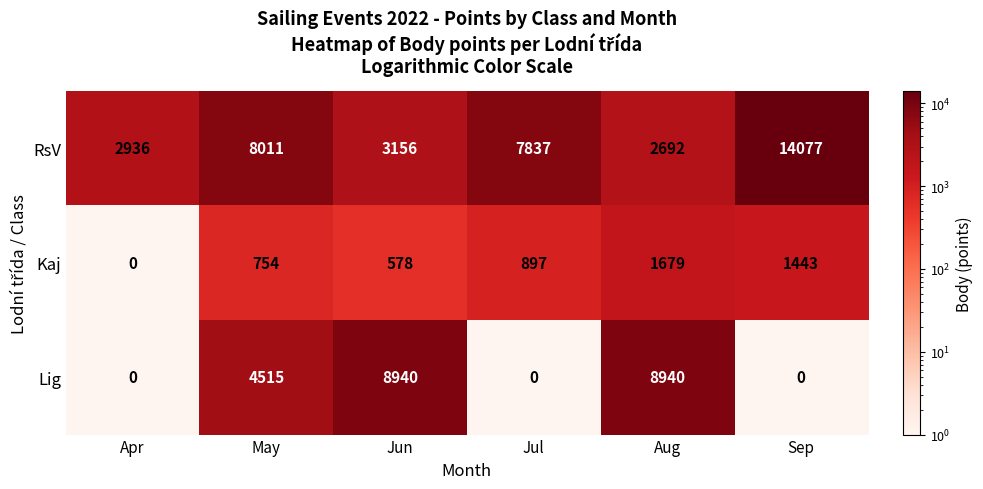

Is the value of RsV at Sep greater than the value of Kaj at Jun?

Yes